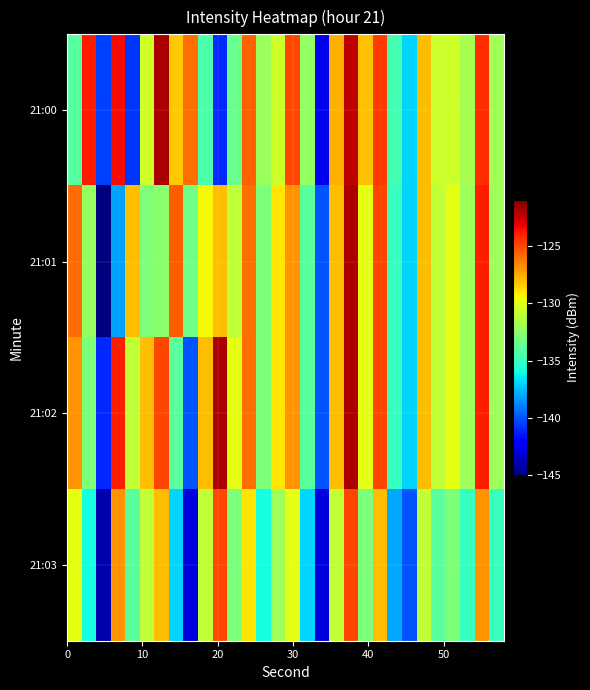

What is the minimum value shown in the chart?

-145.3